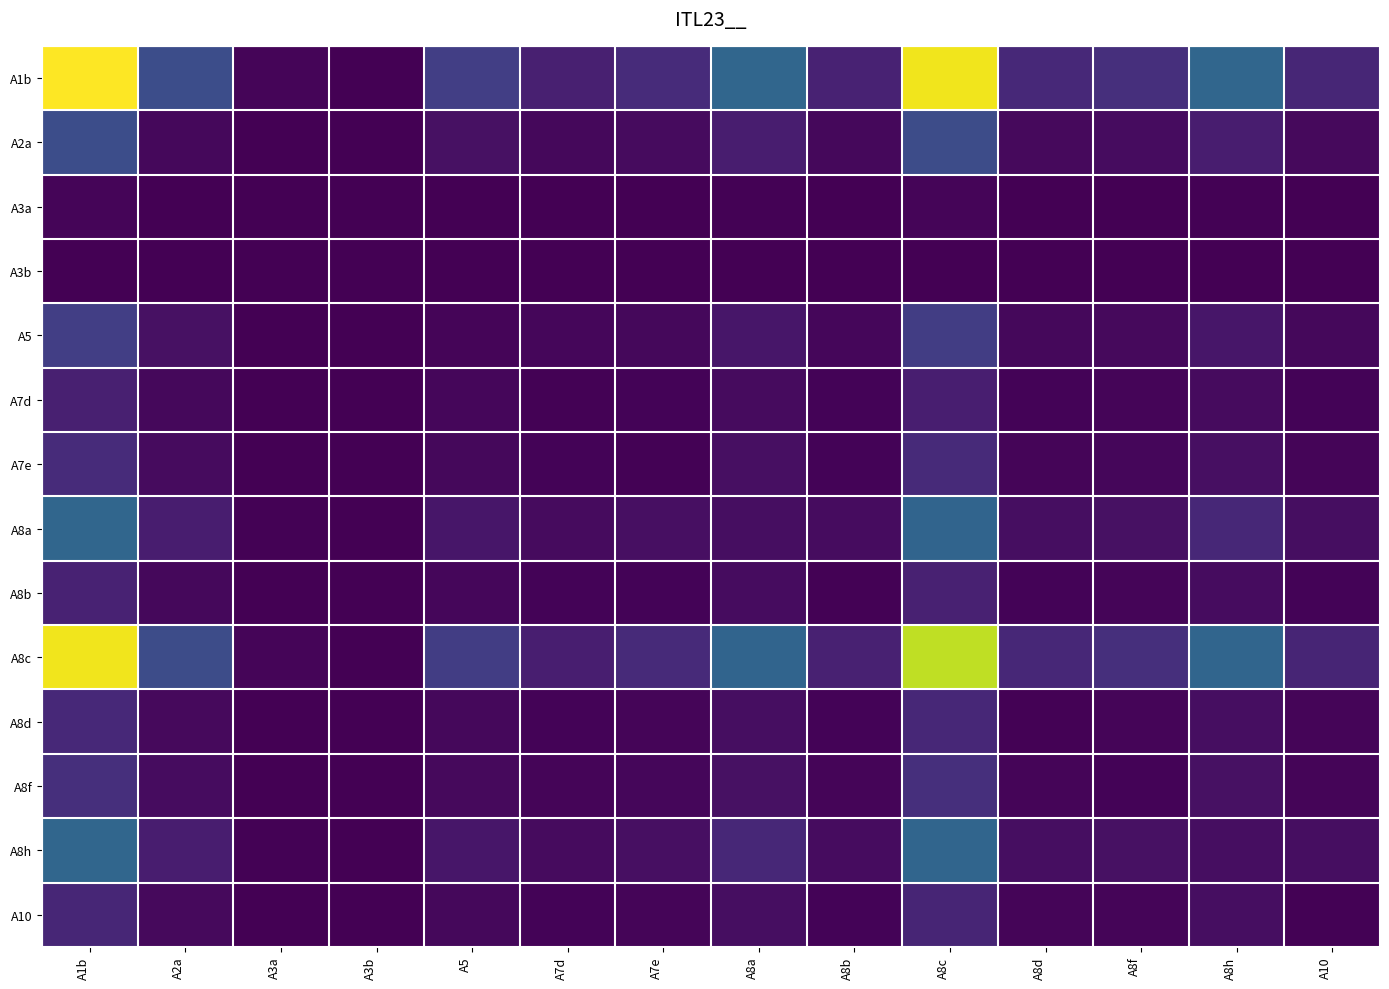

Reading left to right, what are all the values shown in this chart?

A1b: A1b=1.0	A2a=0.2	A3a=0.0	A3b=0.0	A5=0.2	A7d=0.1	A7e=0.1	A8a=0.3	A8b=0.1	A8c=1.0	A8d=0.1	A8f=0.1	A8h=0.3	A10=0.1
A2a: A1b=0.2	A2a=0.0	A3a=0.0	A3b=0.0	A5=0.0	A7d=0.0	A7e=0.0	A8a=0.1	A8b=0.0	A8c=0.2	A8d=0.0	A8f=0.0	A8h=0.1	A10=0.0
A3a: A1b=0.0	A2a=0.0	A3a=0.0	A3b=0.0	A5=0.0	A7d=0.0	A7e=0.0	A8a=0.0	A8b=0.0	A8c=0.0	A8d=0.0	A8f=0.0	A8h=0.0	A10=0.0
A3b: A1b=0.0	A2a=0.0	A3a=0.0	A3b=0.0	A5=0.0	A7d=0.0	A7e=0.0	A8a=0.0	A8b=0.0	A8c=0.0	A8d=0.0	A8f=0.0	A8h=0.0	A10=0.0
A5: A1b=0.2	A2a=0.0	A3a=0.0	A3b=0.0	A5=0.0	A7d=0.0	A7e=0.0	A8a=0.1	A8b=0.0	A8c=0.2	A8d=0.0	A8f=0.0	A8h=0.1	A10=0.0
A7d: A1b=0.1	A2a=0.0	A3a=0.0	A3b=0.0	A5=0.0	A7d=0.0	A7e=0.0	A8a=0.0	A8b=0.0	A8c=0.1	A8d=0.0	A8f=0.0	A8h=0.0	A10=0.0
A7e: A1b=0.1	A2a=0.0	A3a=0.0	A3b=0.0	A5=0.0	A7d=0.0	A7e=0.0	A8a=0.0	A8b=0.0	A8c=0.1	A8d=0.0	A8f=0.0	A8h=0.0	A10=0.0
A8a: A1b=0.3	A2a=0.1	A3a=0.0	A3b=0.0	A5=0.1	A7d=0.0	A7e=0.0	A8a=0.0	A8b=0.0	A8c=0.3	A8d=0.0	A8f=0.0	A8h=0.1	A10=0.0
A8b: A1b=0.1	A2a=0.0	A3a=0.0	A3b=0.0	A5=0.0	A7d=0.0	A7e=0.0	A8a=0.0	A8b=0.0	A8c=0.1	A8d=0.0	A8f=0.0	A8h=0.0	A10=0.0
A8c: A1b=1.0	A2a=0.2	A3a=0.0	A3b=0.0	A5=0.2	A7d=0.1	A7e=0.1	A8a=0.3	A8b=0.1	A8c=0.9	A8d=0.1	A8f=0.1	A8h=0.3	A10=0.1
A8d: A1b=0.1	A2a=0.0	A3a=0.0	A3b=0.0	A5=0.0	A7d=0.0	A7e=0.0	A8a=0.0	A8b=0.0	A8c=0.1	A8d=0.0	A8f=0.0	A8h=0.0	A10=0.0
A8f: A1b=0.1	A2a=0.0	A3a=0.0	A3b=0.0	A5=0.0	A7d=0.0	A7e=0.0	A8a=0.0	A8b=0.0	A8c=0.1	A8d=0.0	A8f=0.0	A8h=0.0	A10=0.0
A8h: A1b=0.3	A2a=0.1	A3a=0.0	A3b=0.0	A5=0.1	A7d=0.0	A7e=0.0	A8a=0.1	A8b=0.0	A8c=0.3	A8d=0.0	A8f=0.0	A8h=0.0	A10=0.0
A10: A1b=0.1	A2a=0.0	A3a=0.0	A3b=0.0	A5=0.0	A7d=0.0	A7e=0.0	A8a=0.0	A8b=0.0	A8c=0.1	A8d=0.0	A8f=0.0	A8h=0.0	A10=0.0